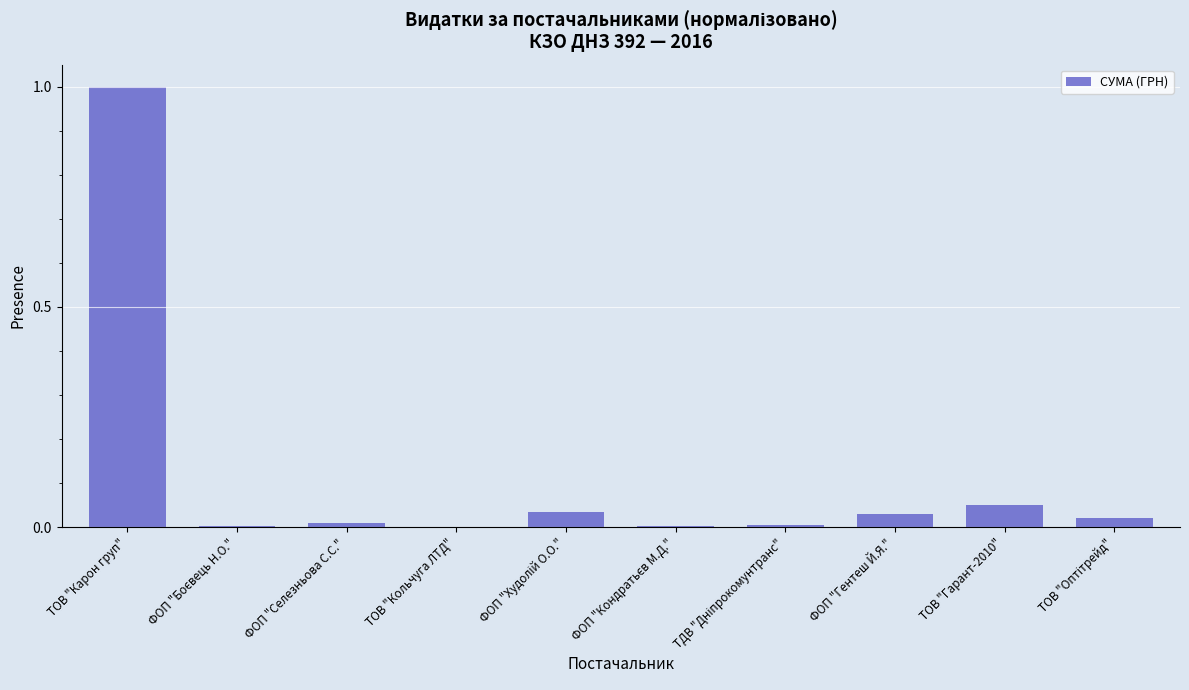

The chart shows a value of 0.0 at ТОВ "Кольчуга ЛТД". True or false?

True